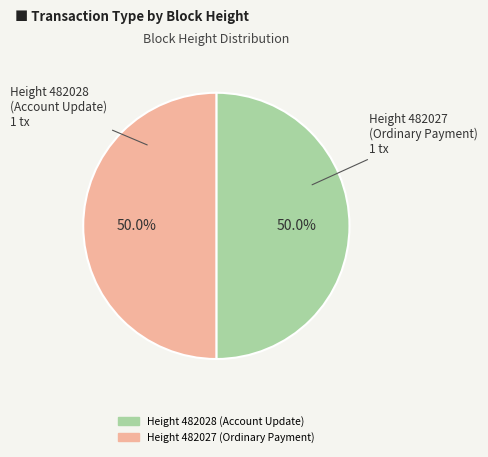

Which category has the biggest portion of the pie?

482027